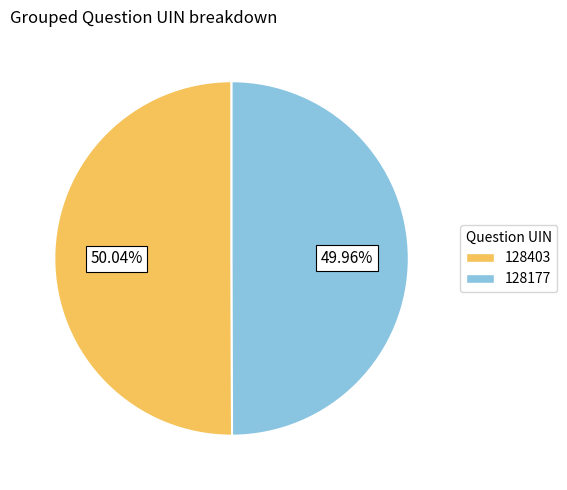

What percentage is the 128177 slice, to the nearest percent?

50%